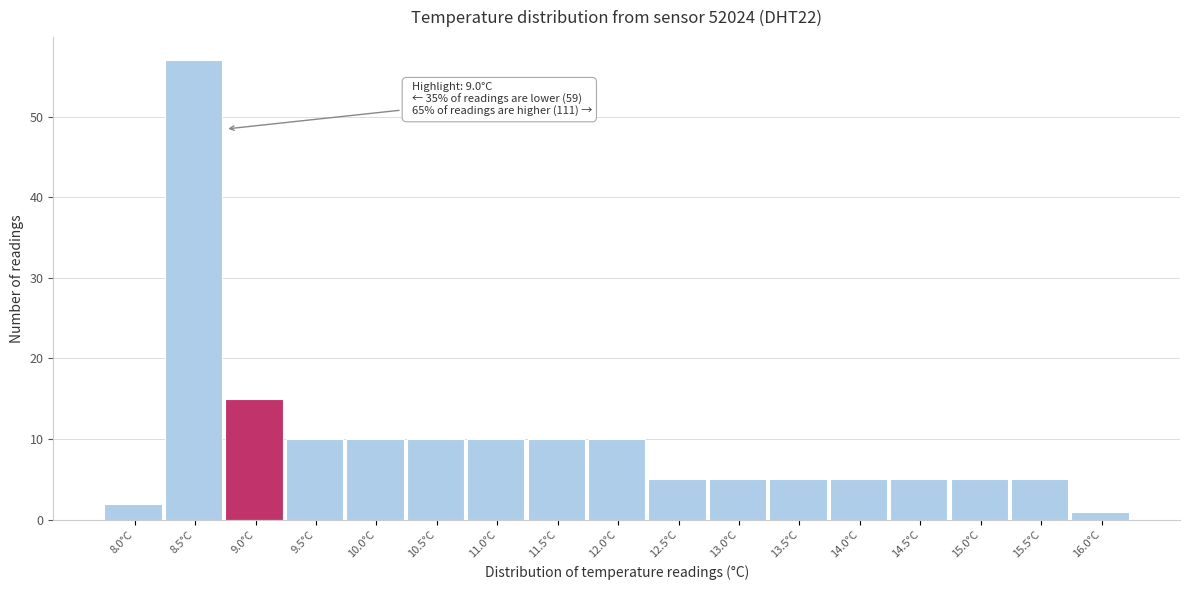

Reading left to right, list all the values displayed in this chart.

8.0°C=2	8.5°C=57	9.0°C=15	9.5°C=10	10.0°C=10	10.5°C=10	11.0°C=10	11.5°C=10	12.0°C=10	12.5°C=5	13.0°C=5	13.5°C=5	14.0°C=5	14.5°C=5	15.0°C=5	15.5°C=5	16.0°C=1